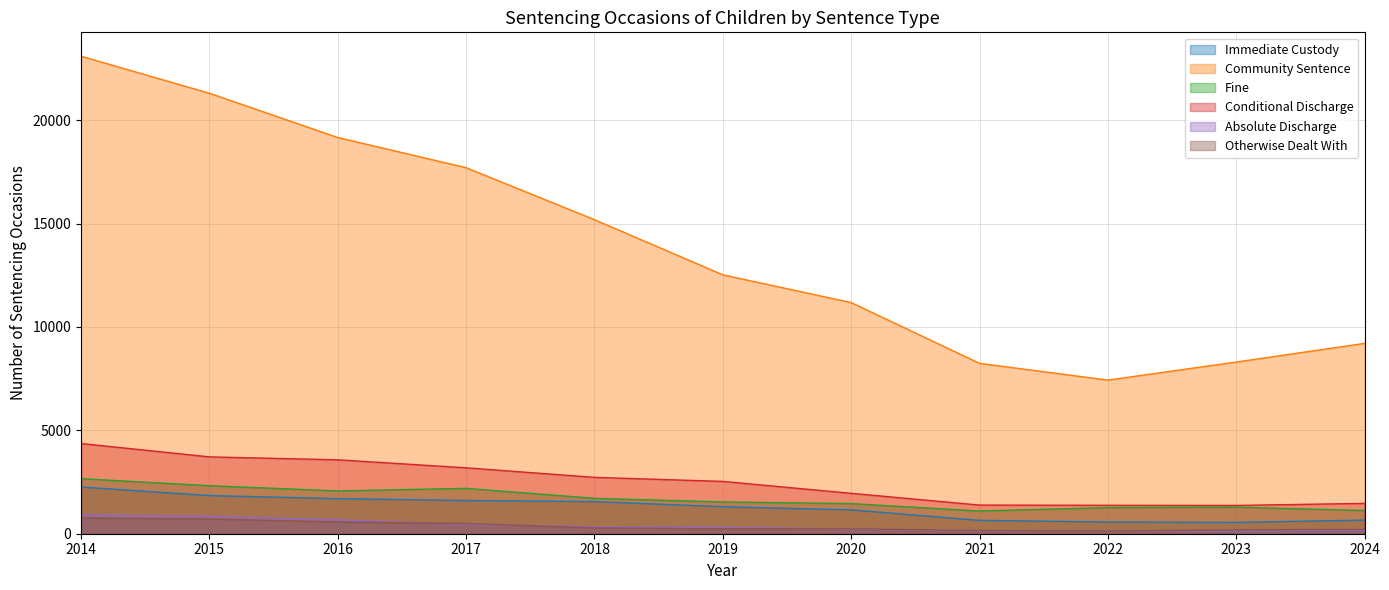

Where is the first local minimum for Conditional Discharge?

2023